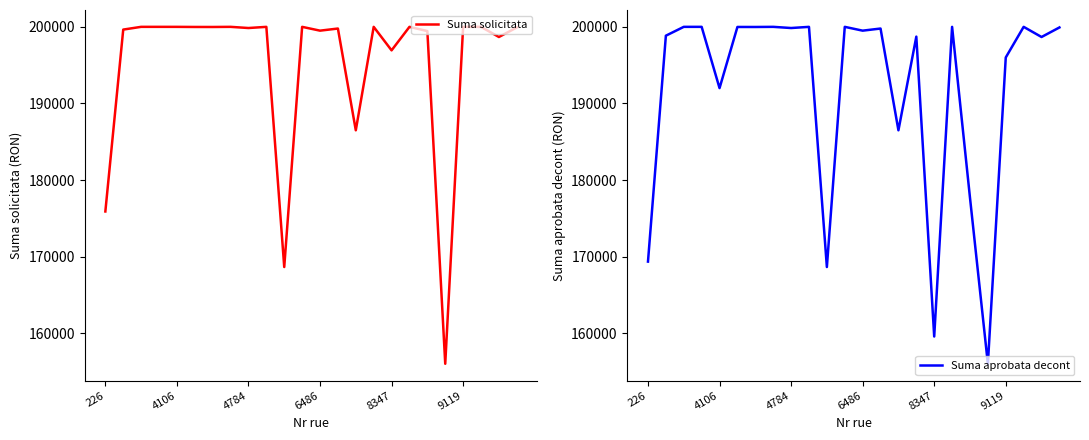

In Suma solicitata, how many points are higher than both neighbors (excluding endpoints)?

8